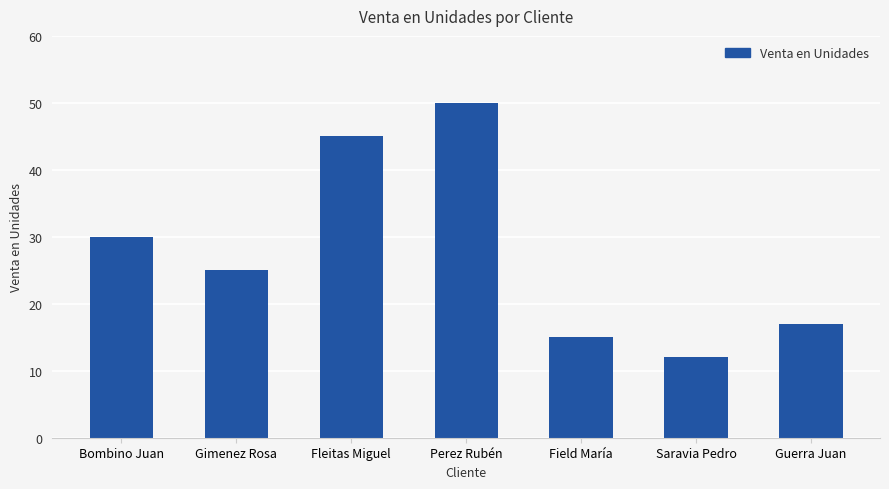

What is the change in value from Field María to Saravia Pedro?

-3